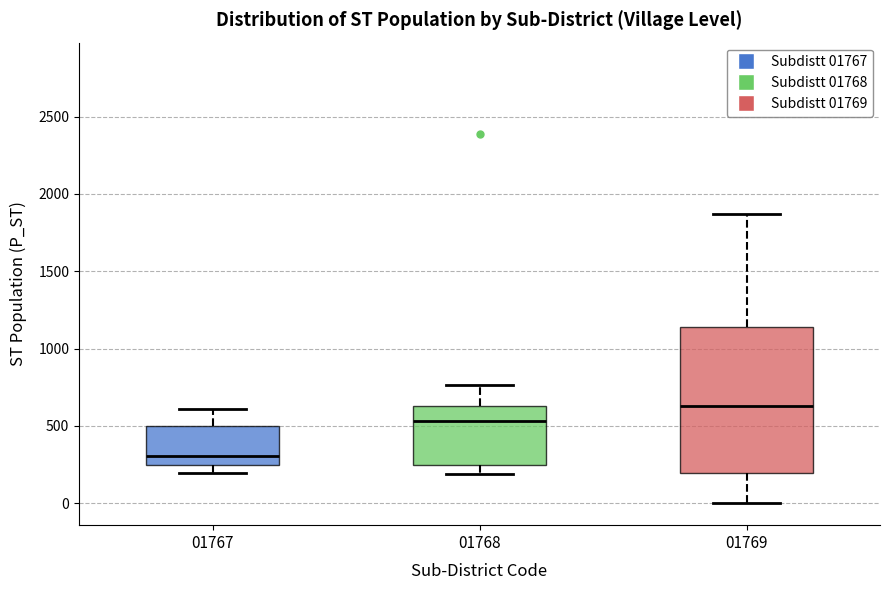

Which box's median line is the highest?

01769